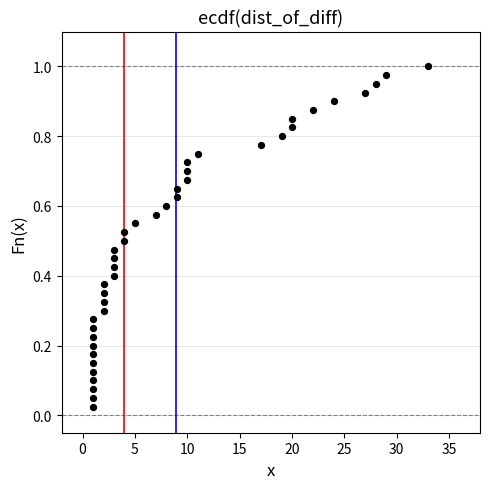

What is the range of X values (max minus min)?

32.0